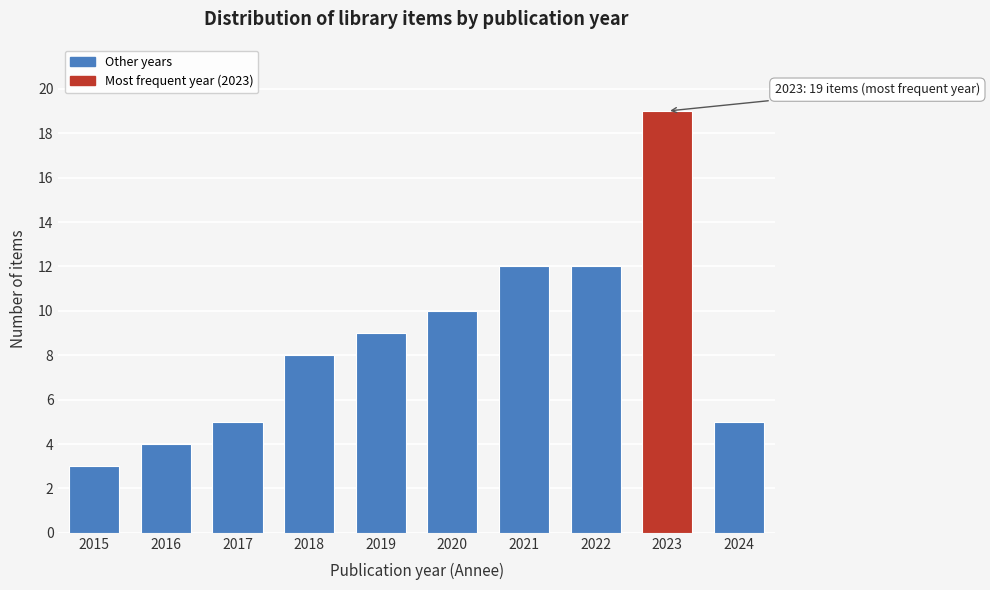

Reading right to left, transcribe all the data shown in this chart.

5	19	12	12	10	9	8	5	4	3